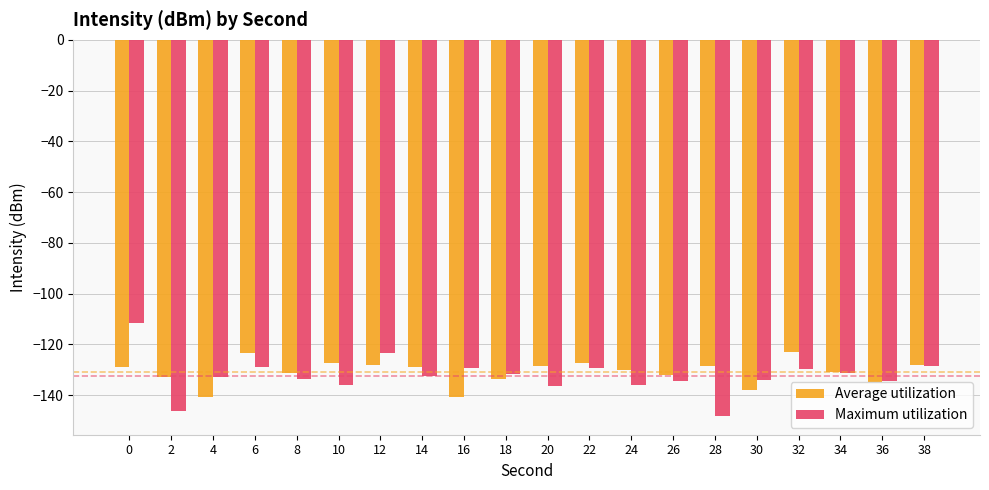

What is the difference between the second highest and minimum values in the Maximum utilization series?

24.7